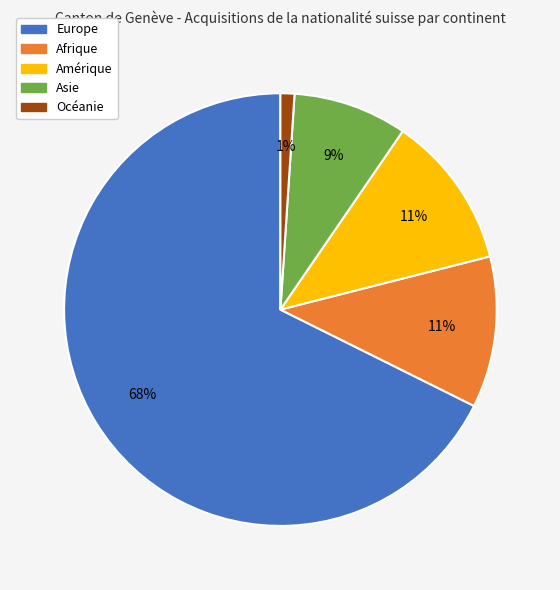

Count the number of slices in the pie.

5